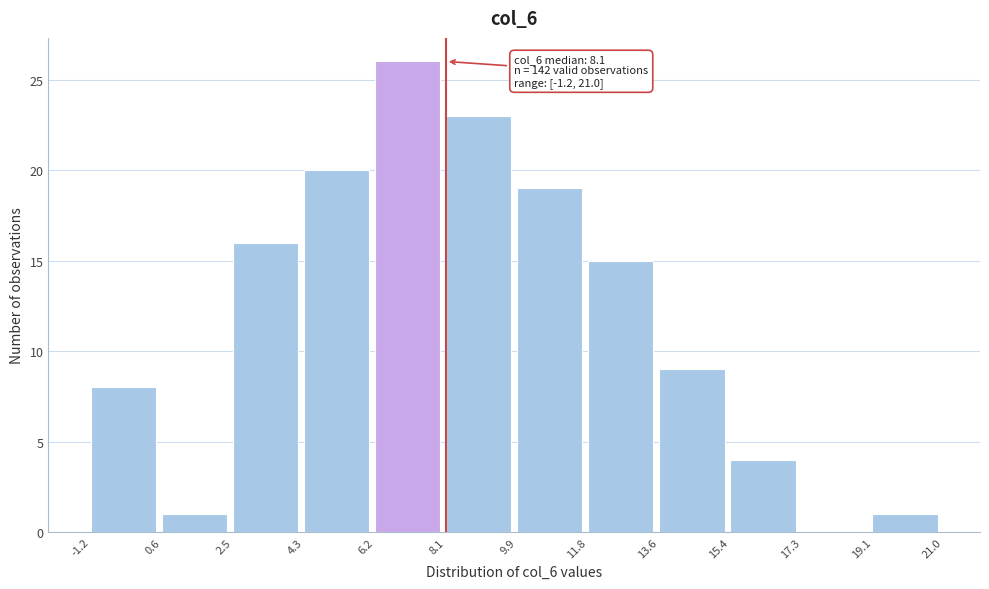

Which range on the x-axis has the tallest bar?

6.2 to 8.1